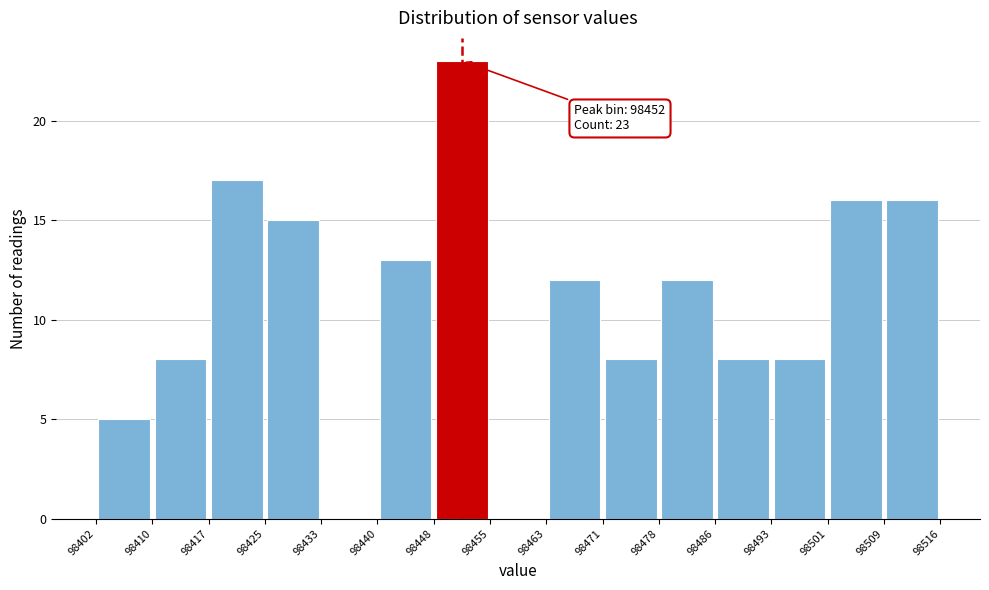

Which range on the x-axis has the tallest bar?

98448 to 98455